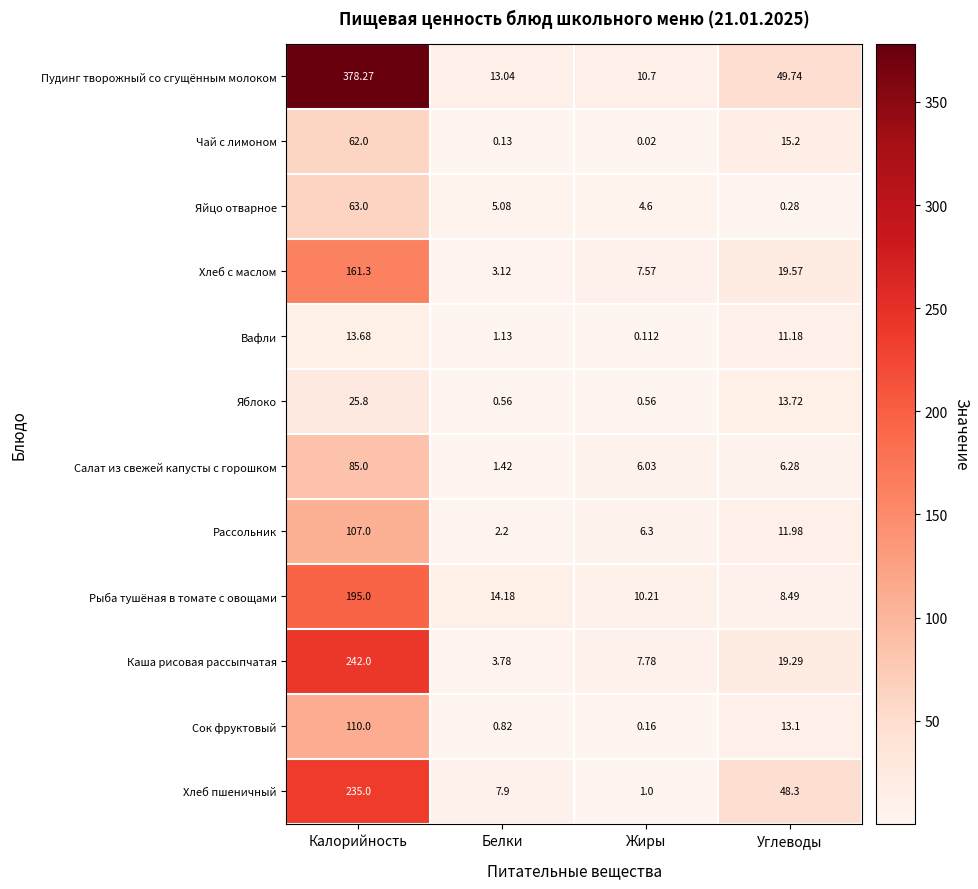

Where is Рыба тушёная в томате с овощами nearest to the value 101?

Белки